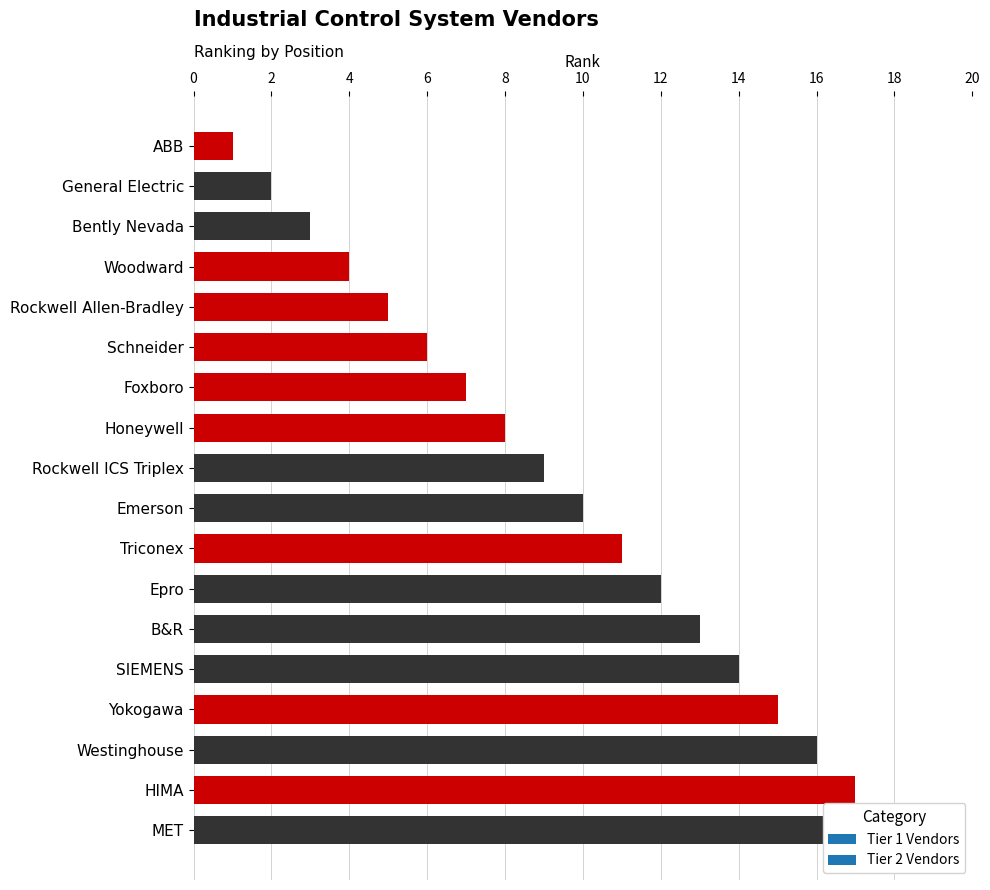

How many distinct data groups are displayed?

1